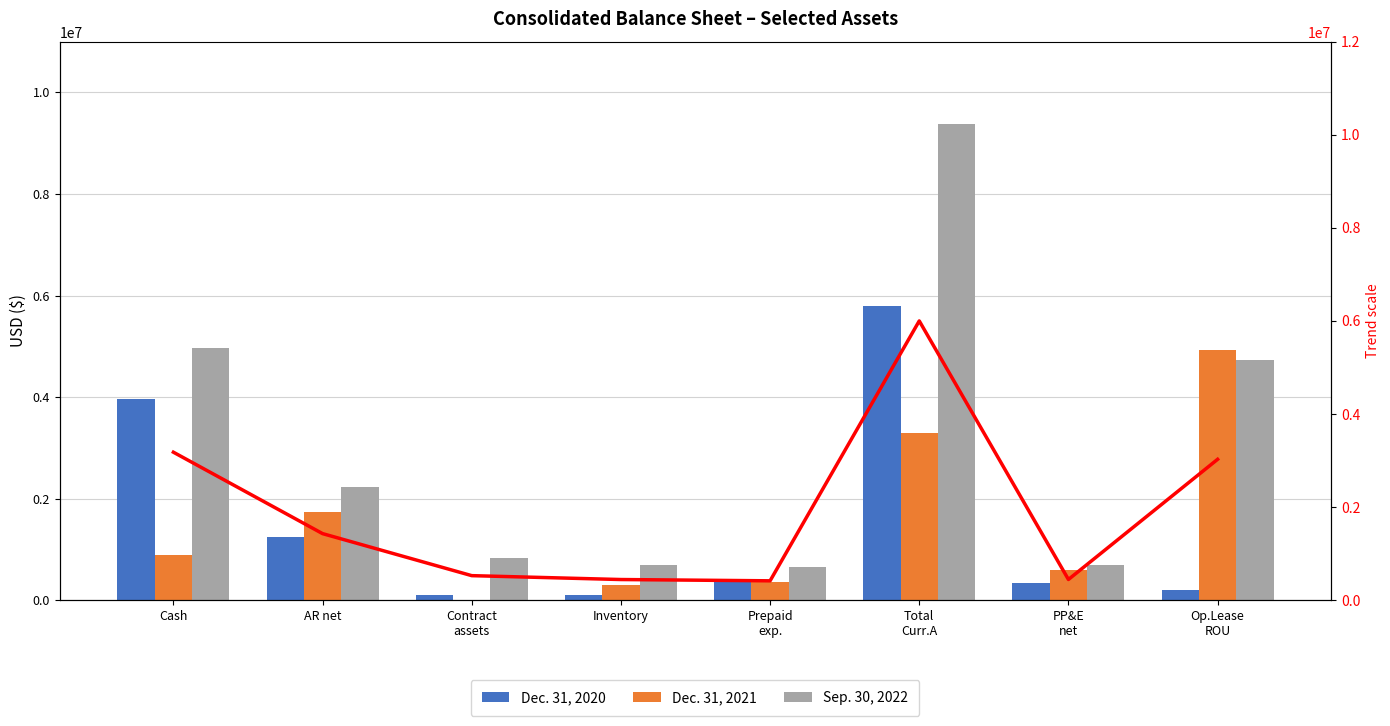

Is the value of Dec. 31, 2020 at Total
Curr.A greater than the value of Dec. 31, 2021 at AR net?

Yes